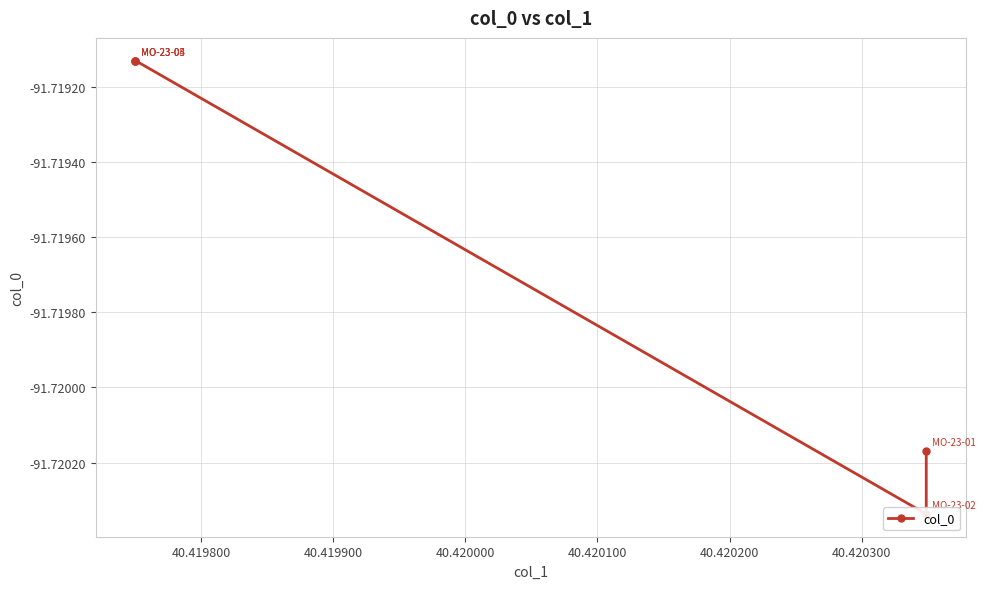

Is this an area chart (filled region under the line)?

No